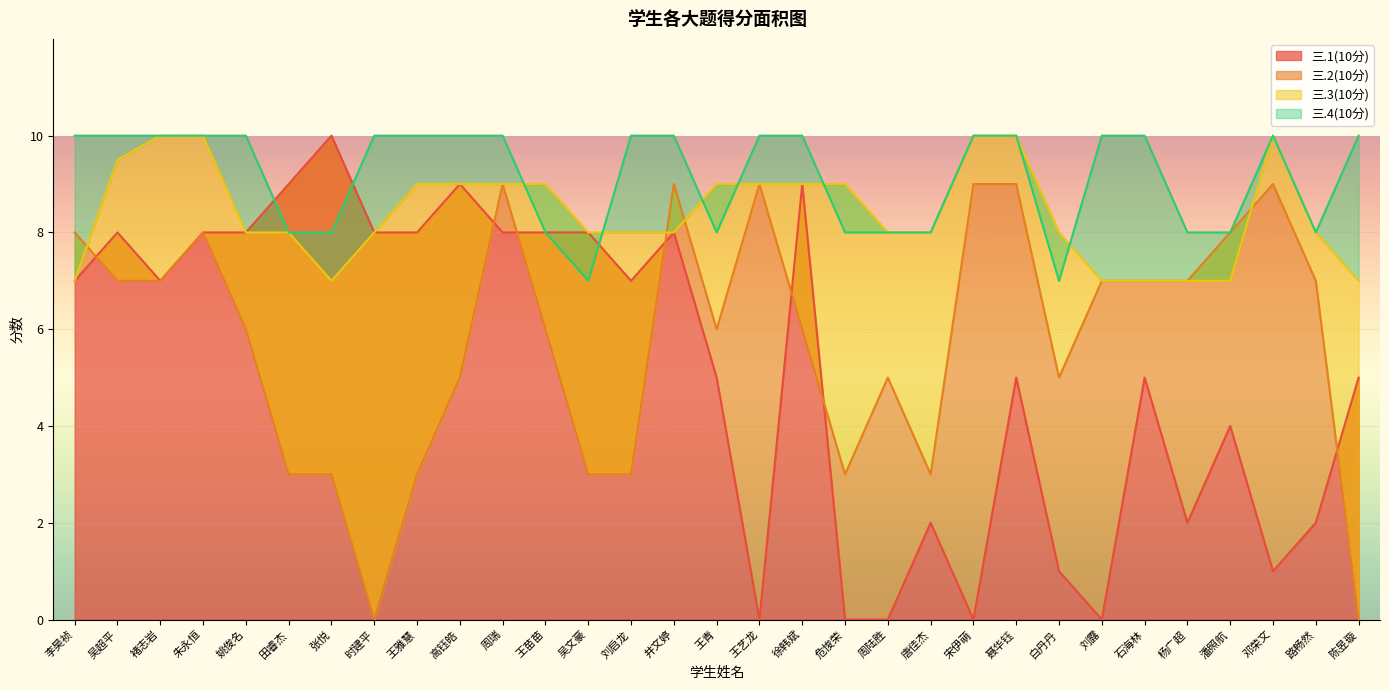

What is the highest value of the 三.1(10分) series?

10